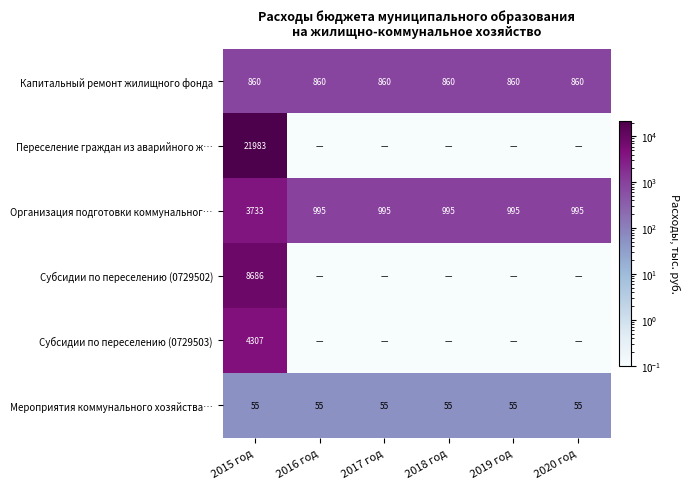

List the labels in order of Переселение граждан из аварийного ж… value, largest first.

2015 год, 2016 год, 2017 год, 2018 год, 2019 год, 2020 год